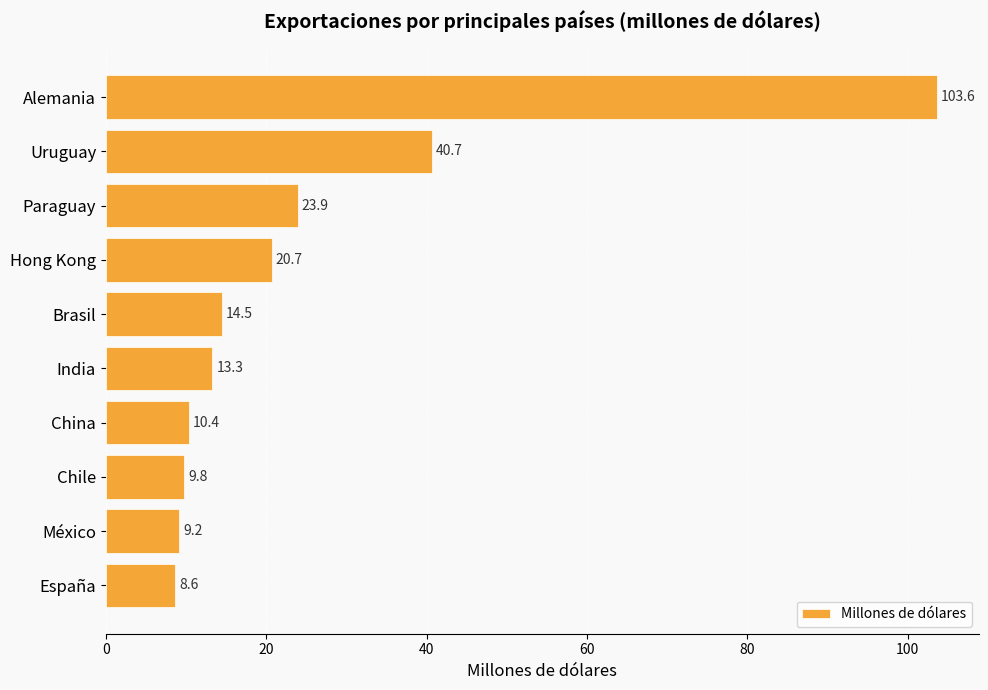

The chart shows a value of 13.4 at Uruguay. True or false?

False